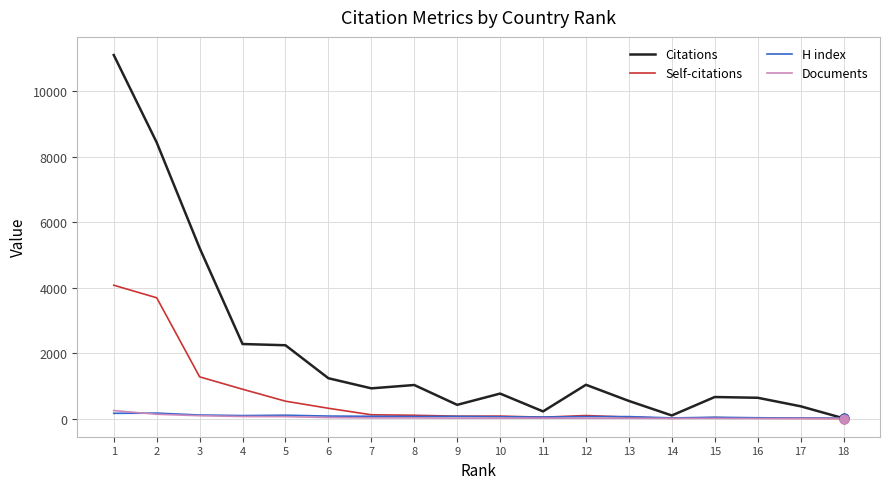

Is the value of Self-citations at 1 greater than the value of Documents at 1?

Yes